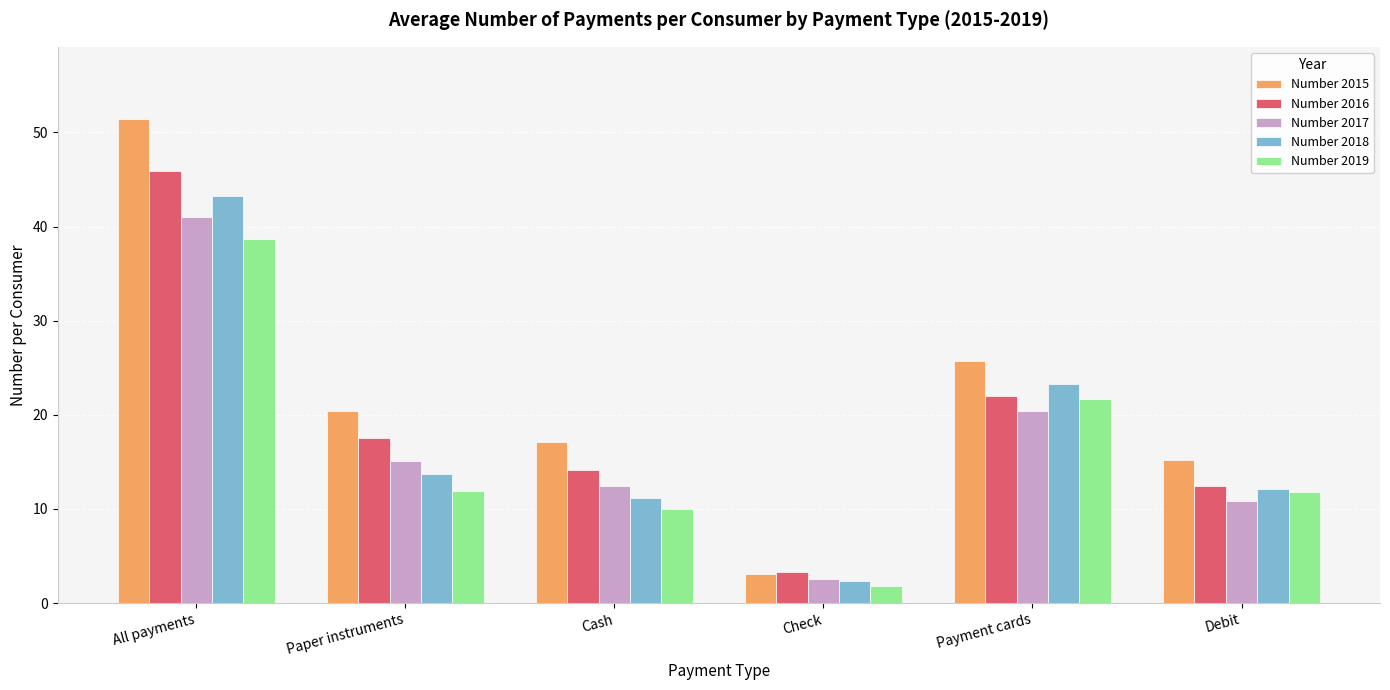

What is the total value across all series at Cash?

64.8